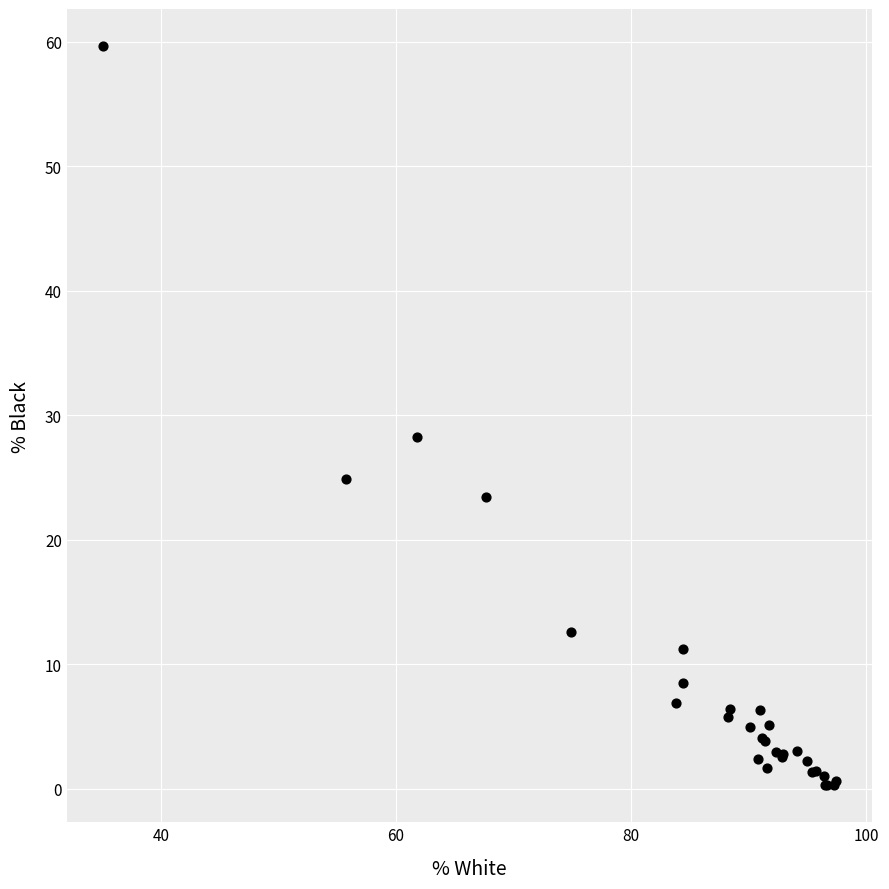

What Y value in the scatter plot is closest to 29?

28.2